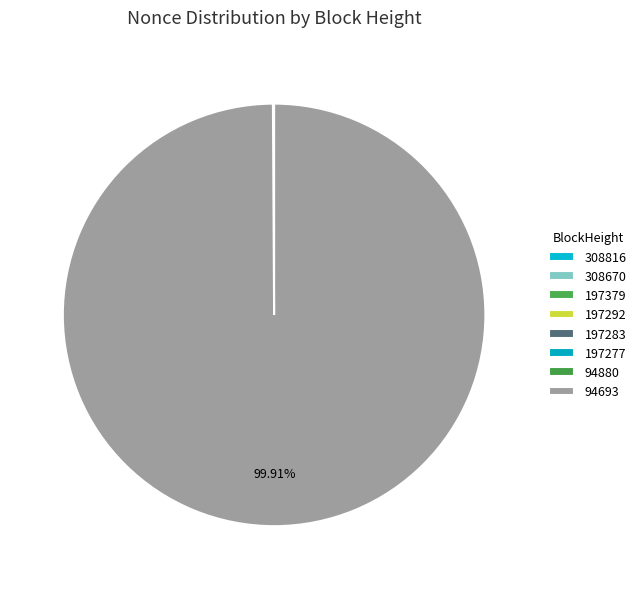

To the nearest percent, what is the difference between the largest and smallest slice percentages?

100%